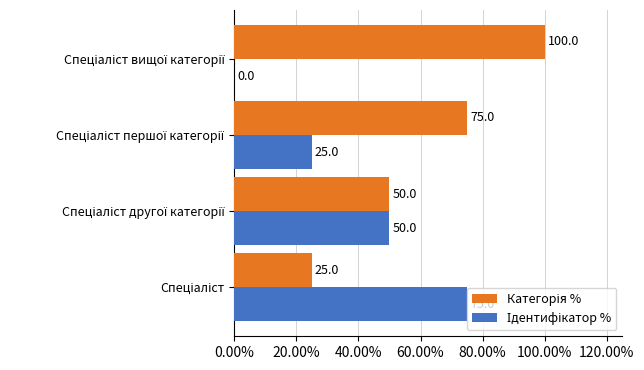

Reading left to right, extract all data points from this chart.

Категорія %: 0.2	0.5	0.8	1.0
Ідентифікатор %: 0.8	0.5	0.2	0.0